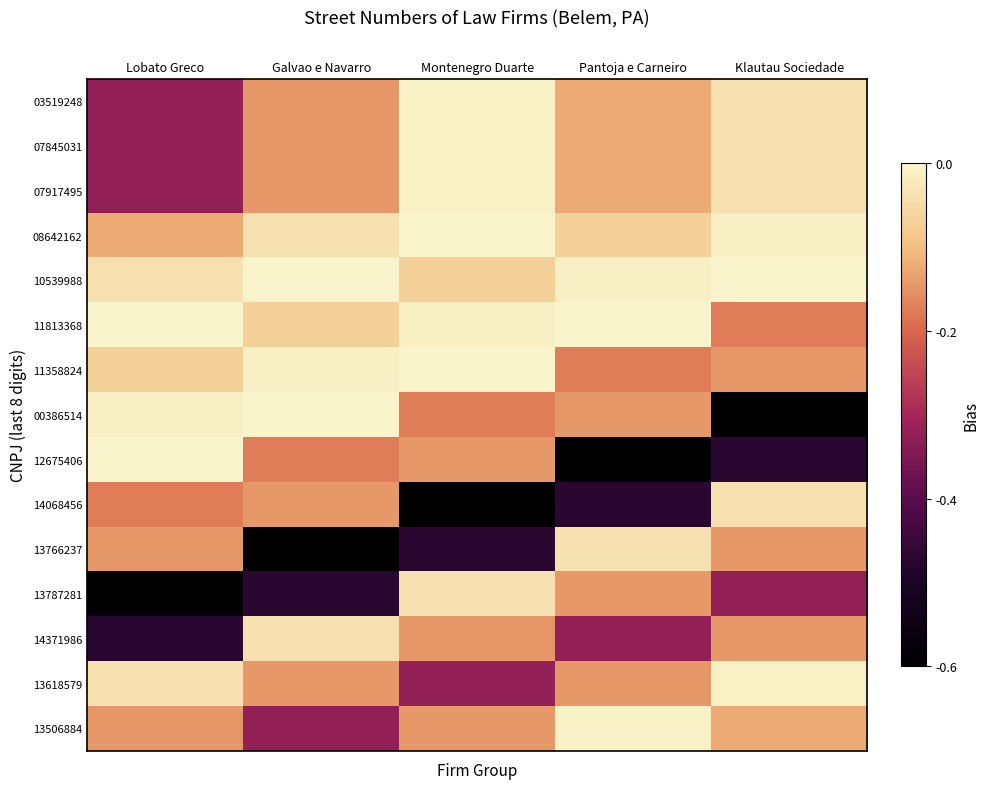

What is the spread (max minus min) of values at Montenegro Duarte?

0.6